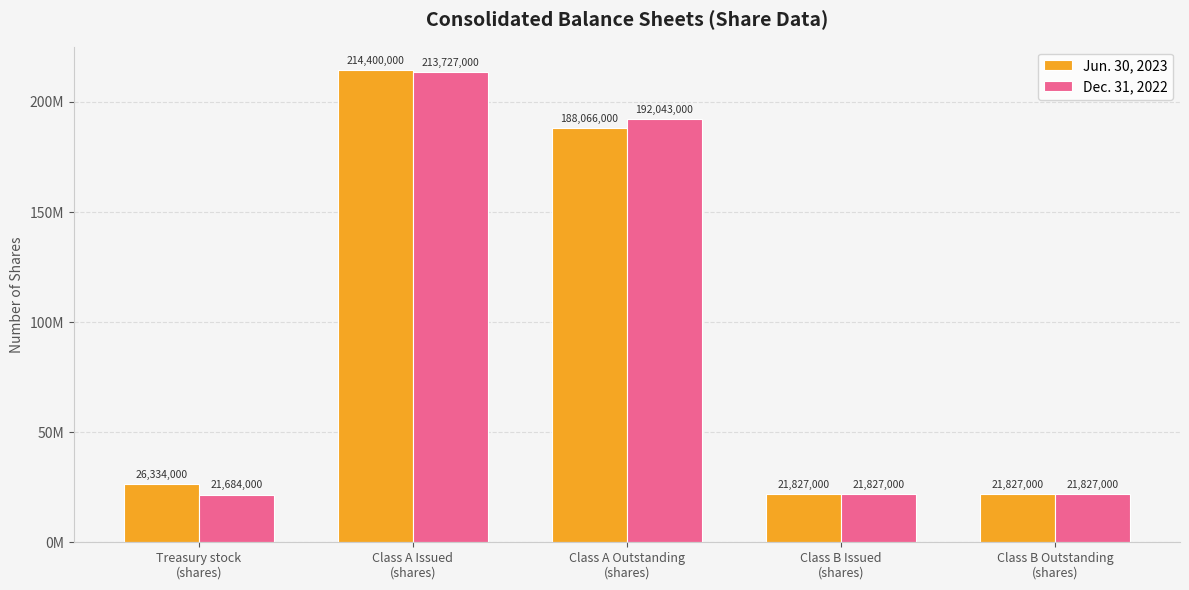

Does the chart contain stacked bars?

No